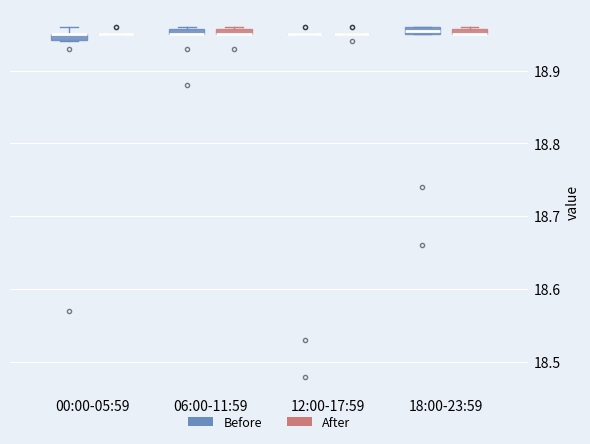

Where is the upper edge of the box for 00:00-05:59 (Before) on the y-axis? The values are not printed on the chart, so give them approximately, as read against the axis.

18.95